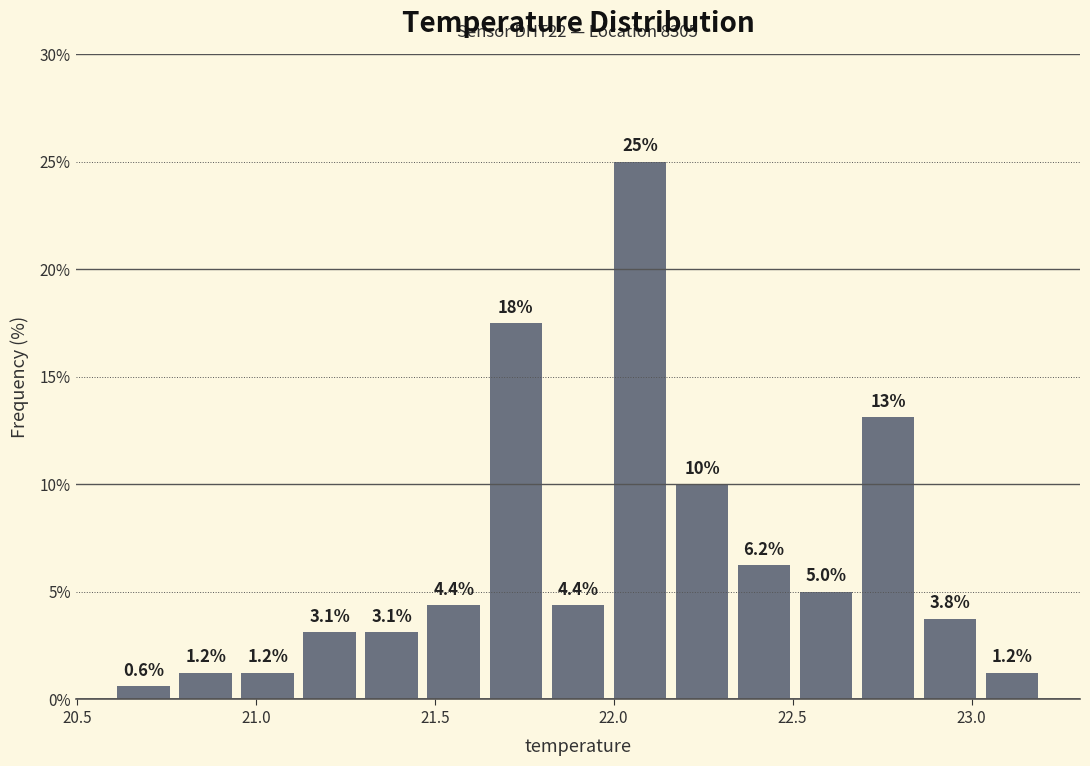

Read against the x-axis, roughly where is the centre of the tallest bar?

22.05